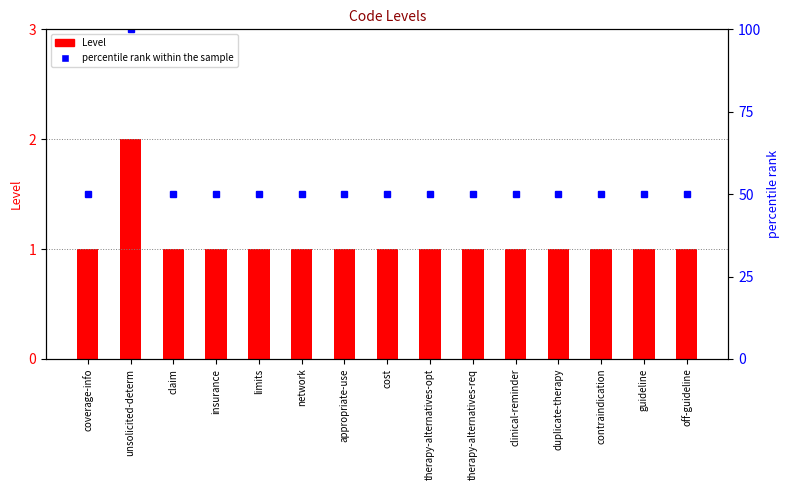

List the series in order of their overall mean, highest first.

percentile rank within the sample, Level